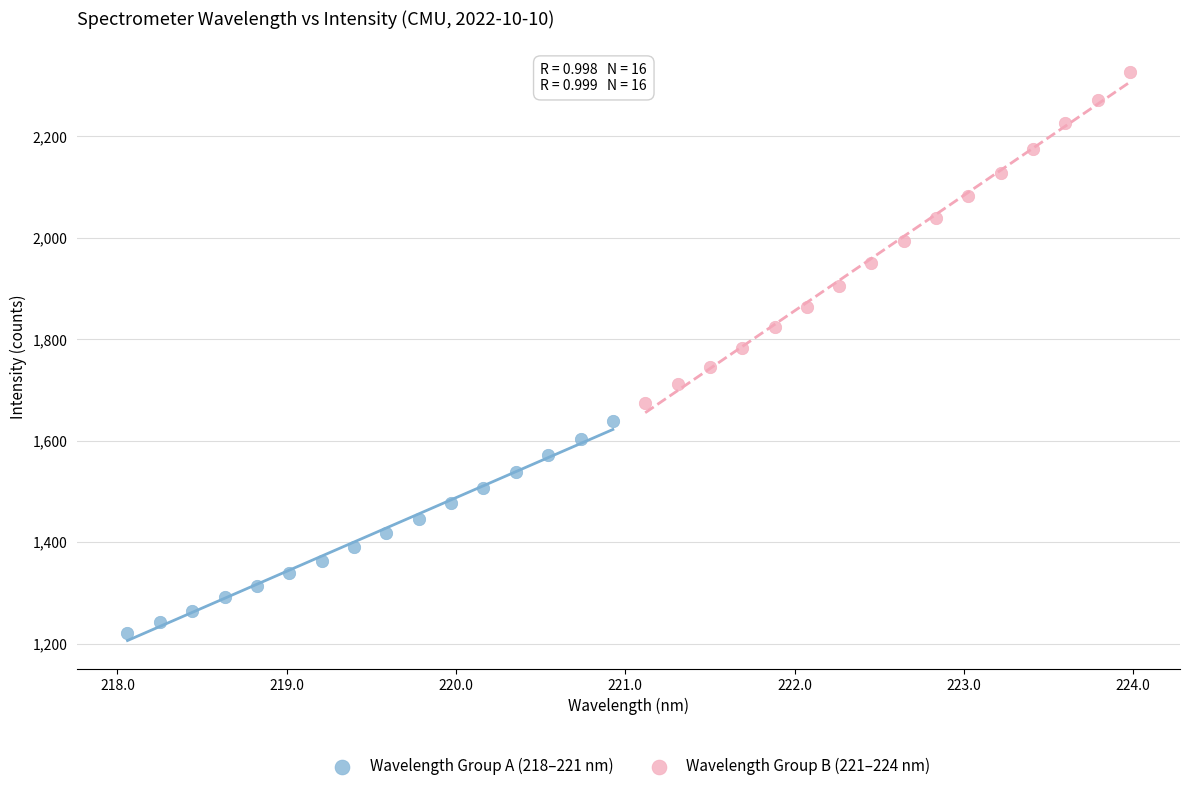

Which series reaches the minimum Y coordinate?

Wavelength Group A (218–221 nm)